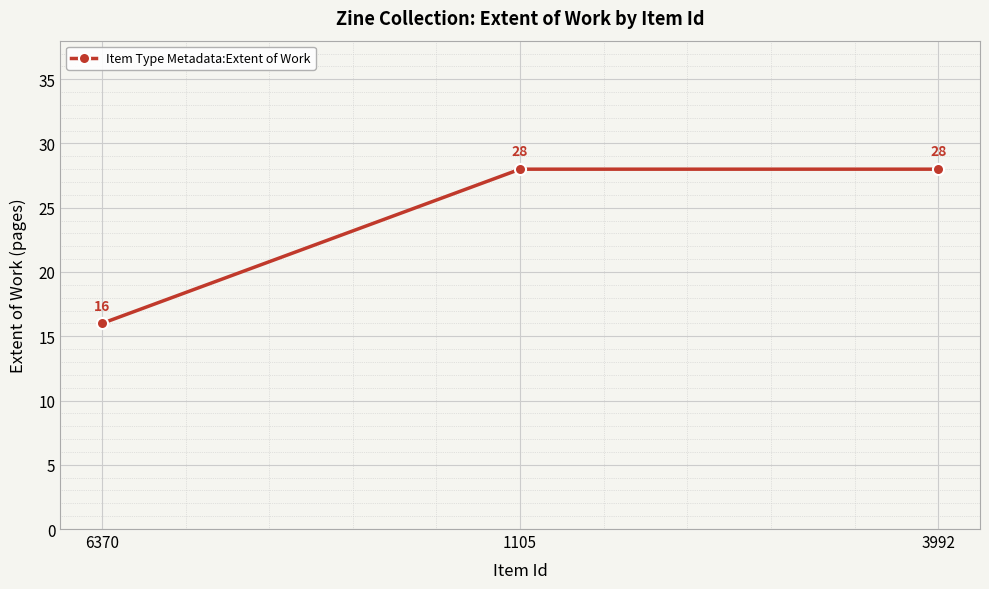

What position from the right is 6370?

3